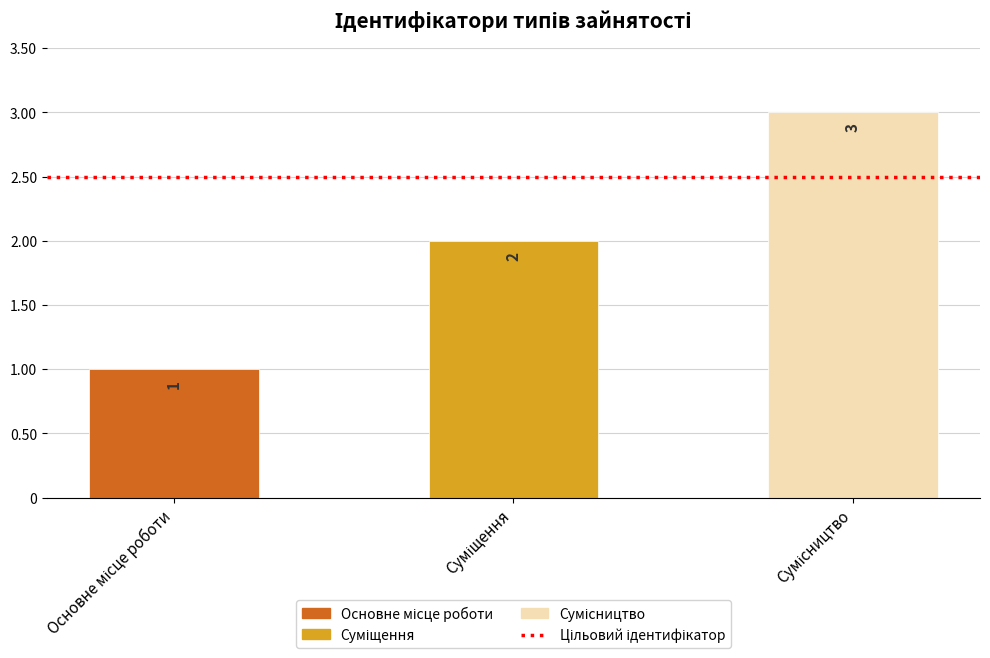

What is the maximum value shown in the chart?

3